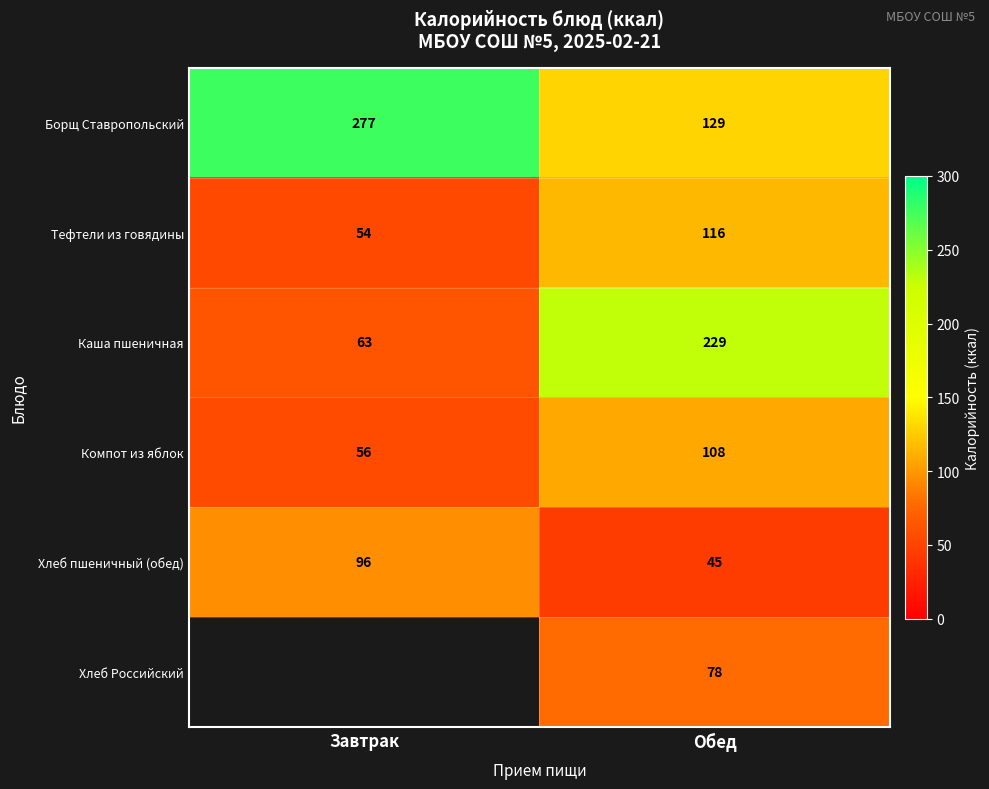

The value of Компот из яблок at Завтрак is 17. True or false?

False